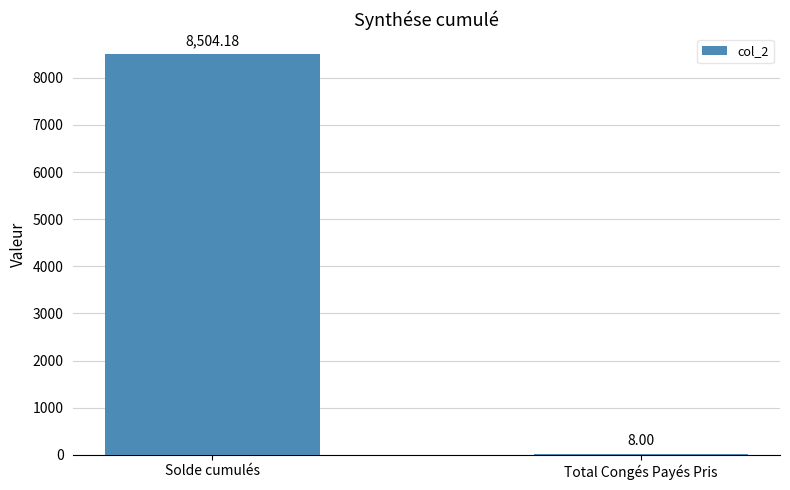

Reading left to right, transcribe all the data shown in this chart.

Solde cumulés=8504.2	Total Congés Payés Pris=8.0